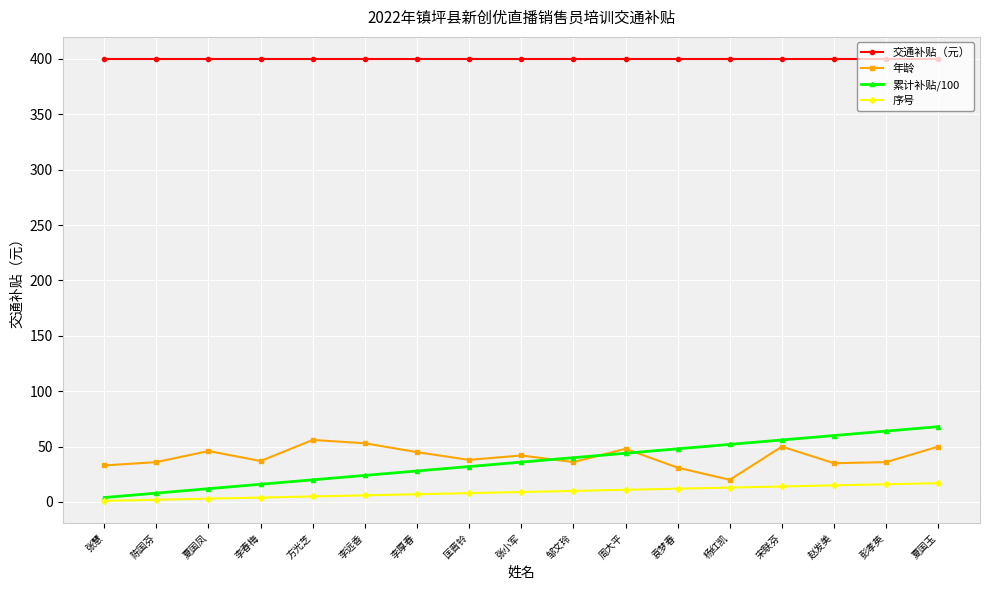

The value of 交通补贴（元） at 杨红凯 is 225. True or false?

False